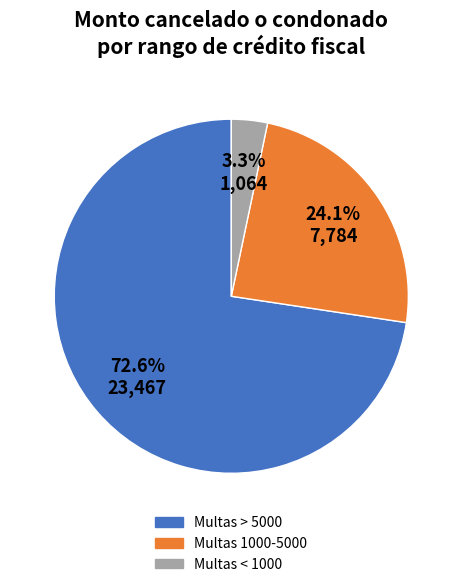

Do Multas > 5000 and Multas < 1000 together represent more than half of the pie?

Yes